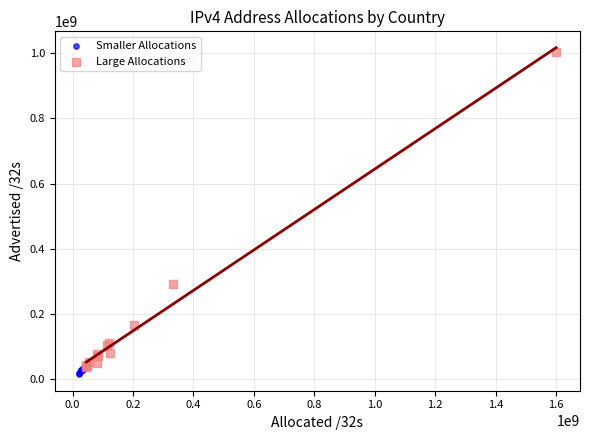

Which series reaches the maximum Y coordinate?

Large Allocations